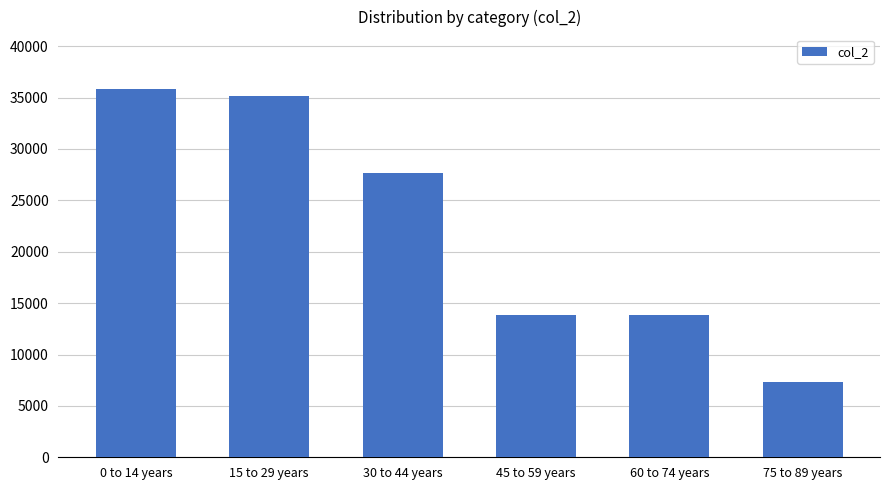

What is the value of the 2nd bar from the left?

35157